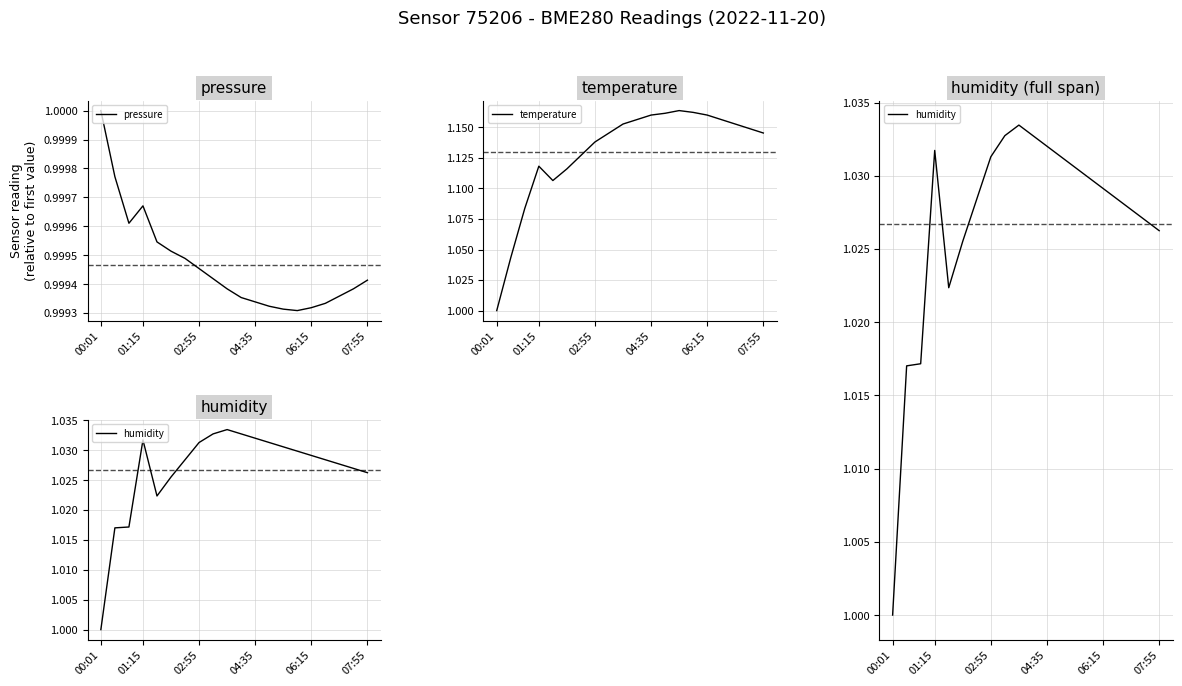

How many categories are shown in the chart?

20